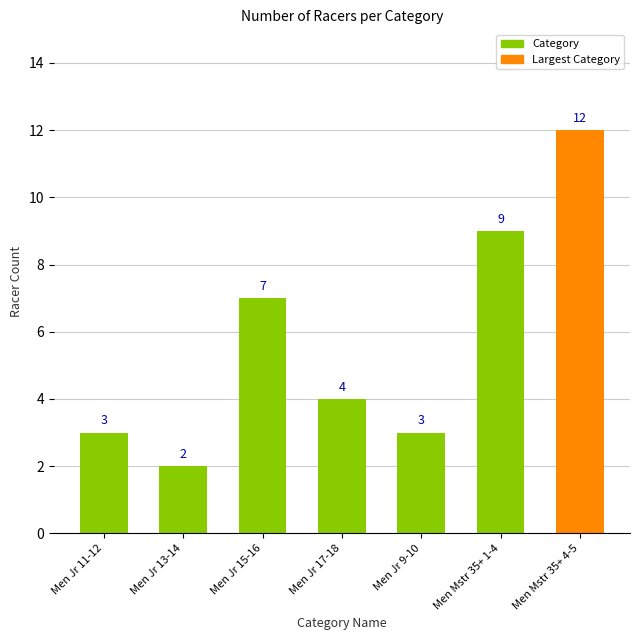

How many values are below 4?

3